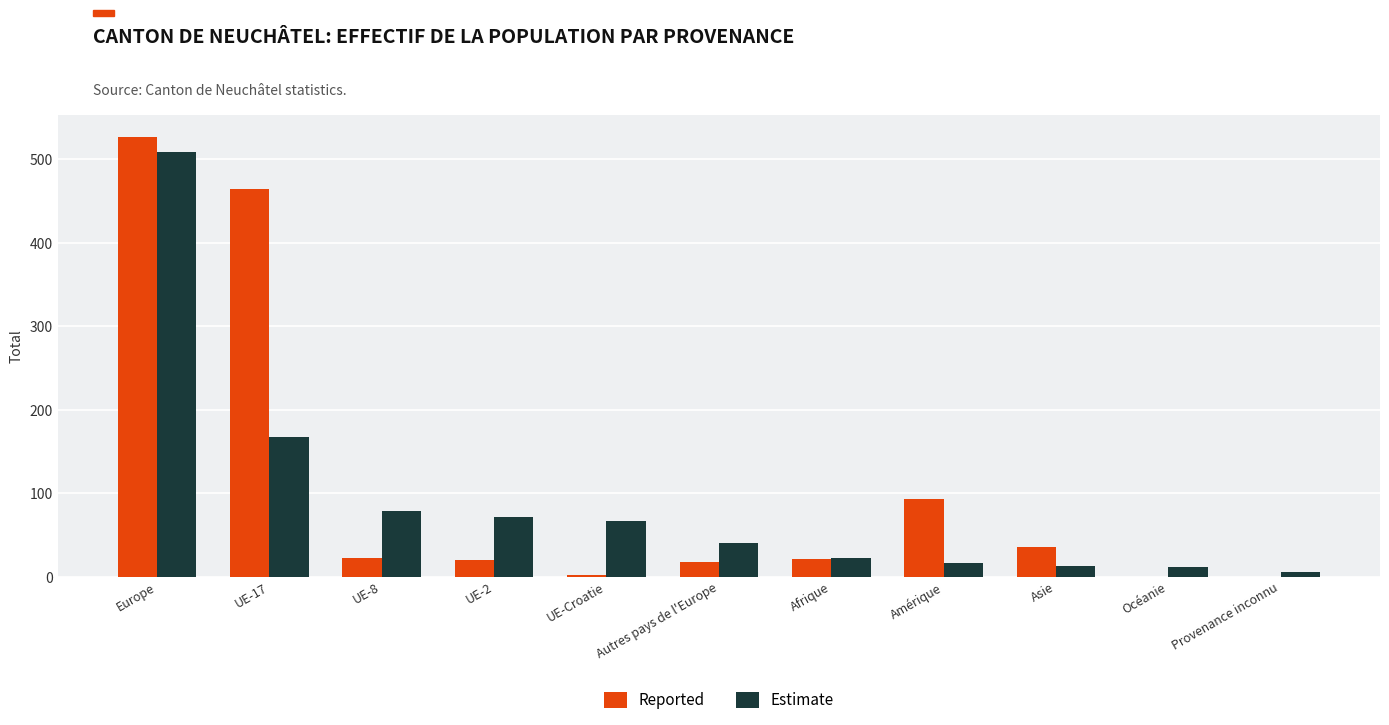

How many groups of bars are there?

11